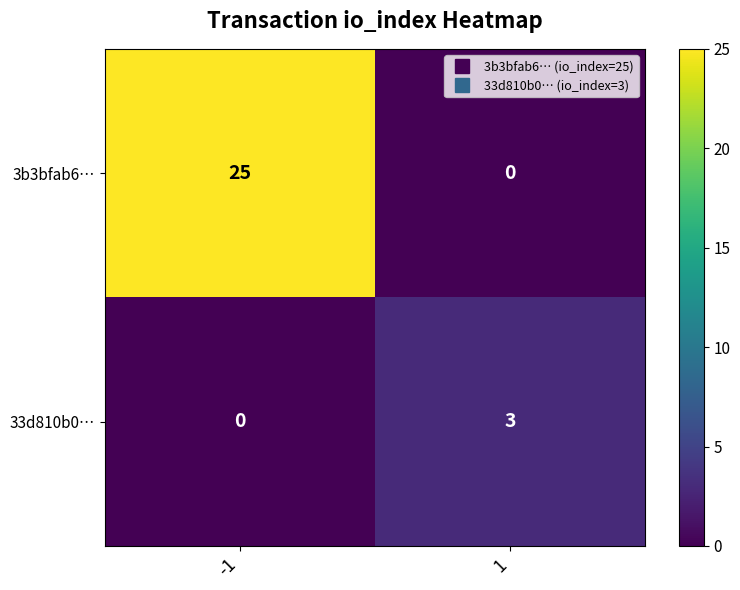

Reading right to left, list all the values displayed in this chart.

3b3bfab6…: 0	25
33d810b0…: 3	0